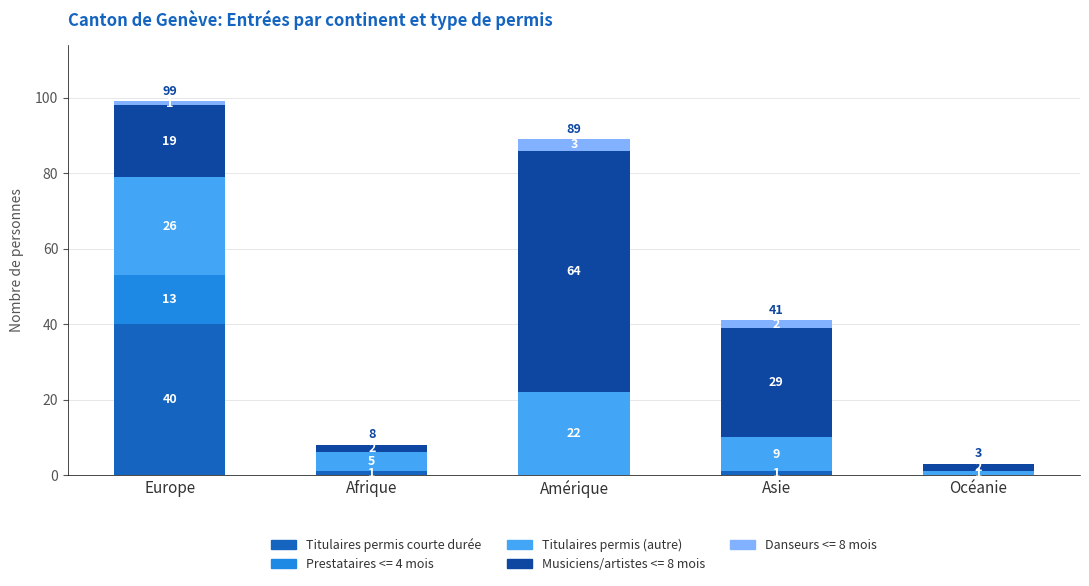

What is the maximum value for Titulaires permis courte durée?

40